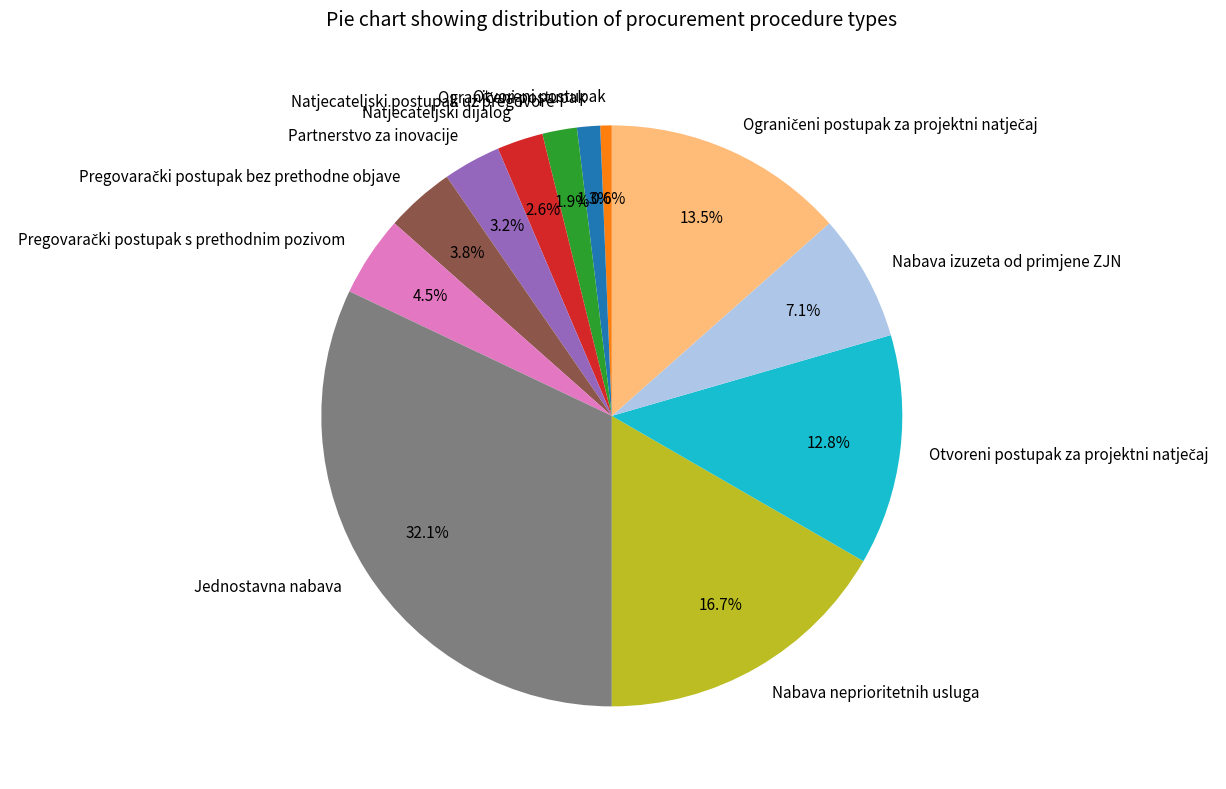

Does Nabava izuzeta od primjene ZJN represent more than half of the total?

No